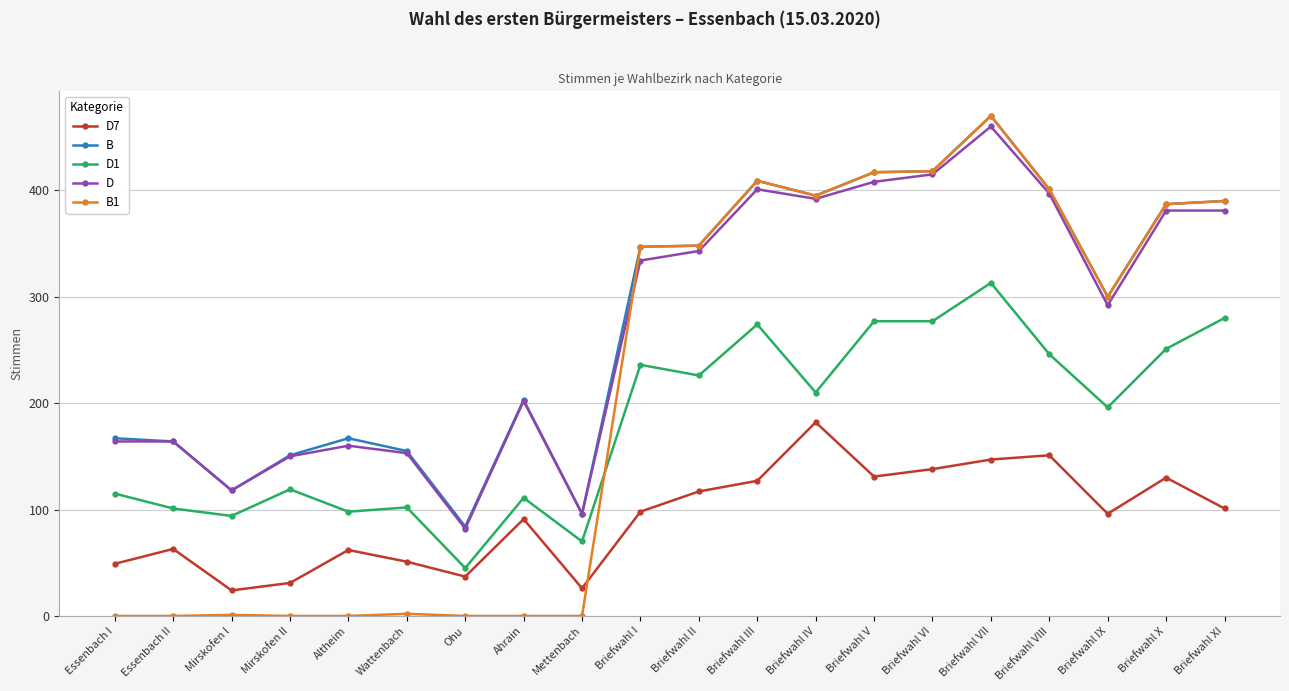

What are all the series names shown in the legend?

D7, B, D1, D, B1